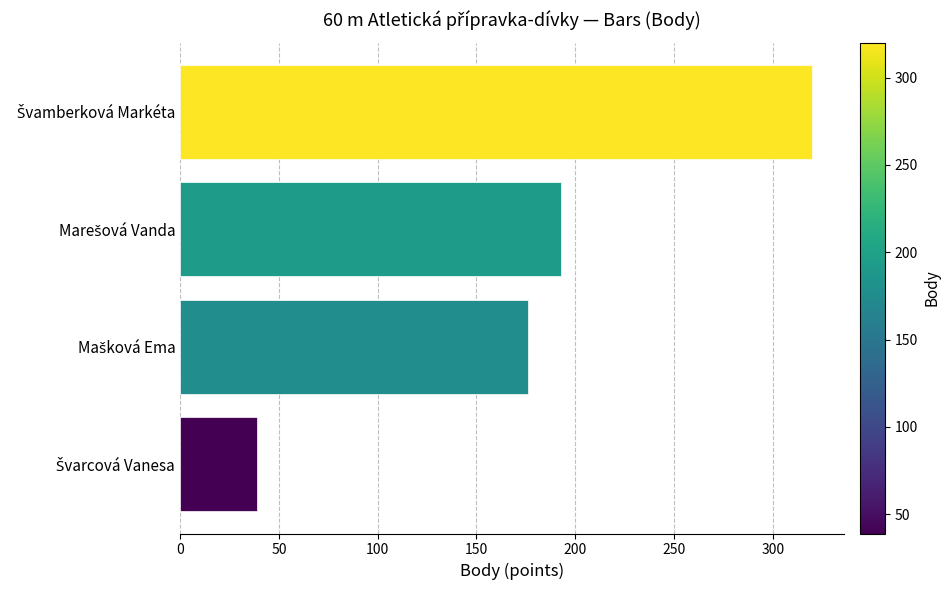

What is the sum of all values?

728